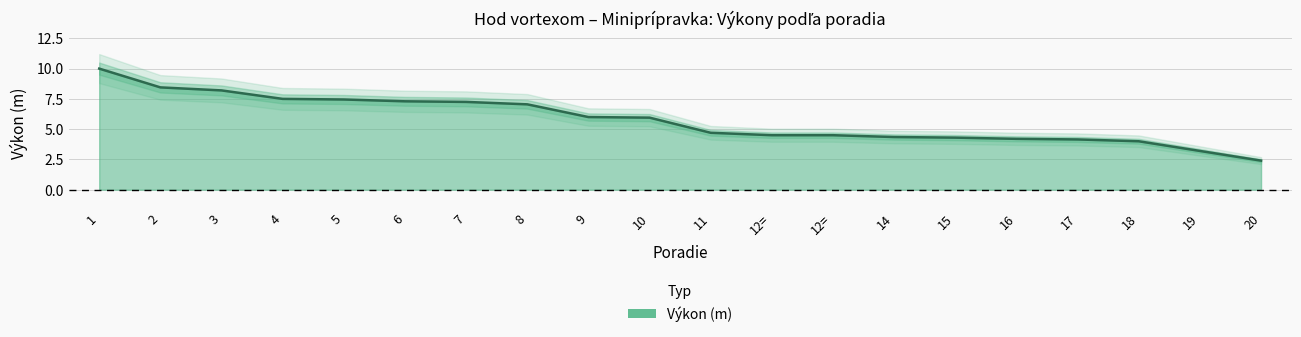

Which category has the highest value across all series?

1